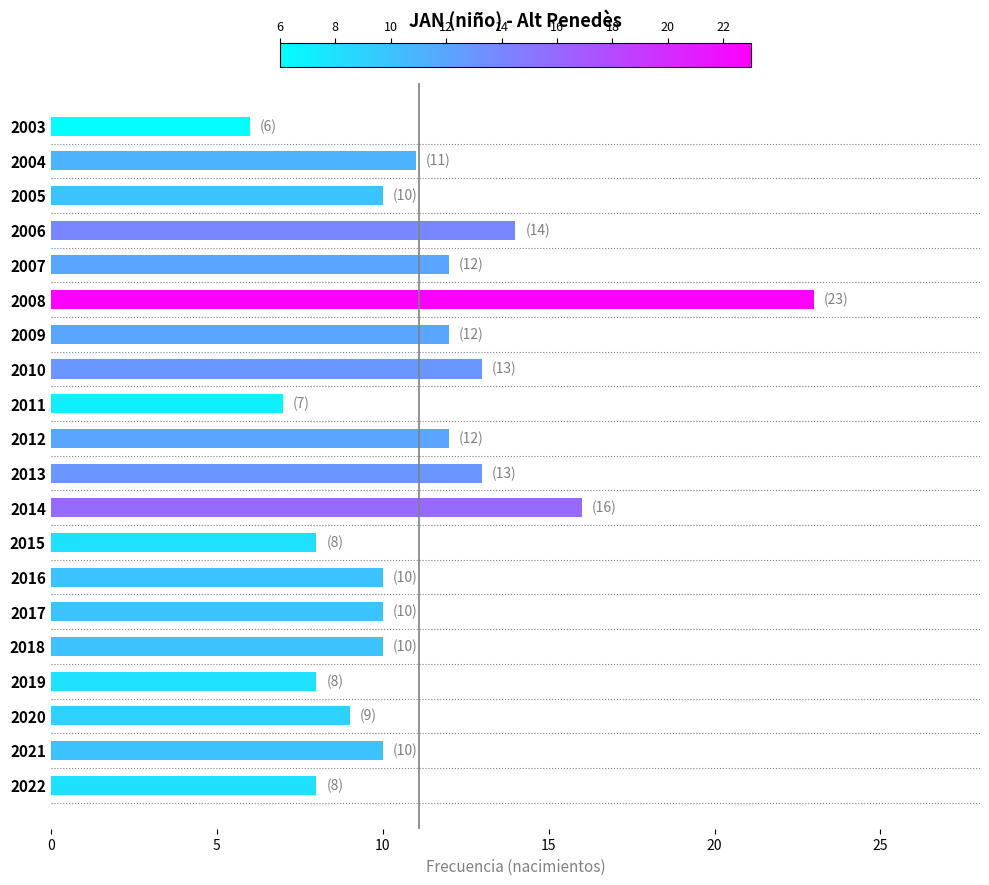

What value does the data have at 2011, to the nearest 5?

5